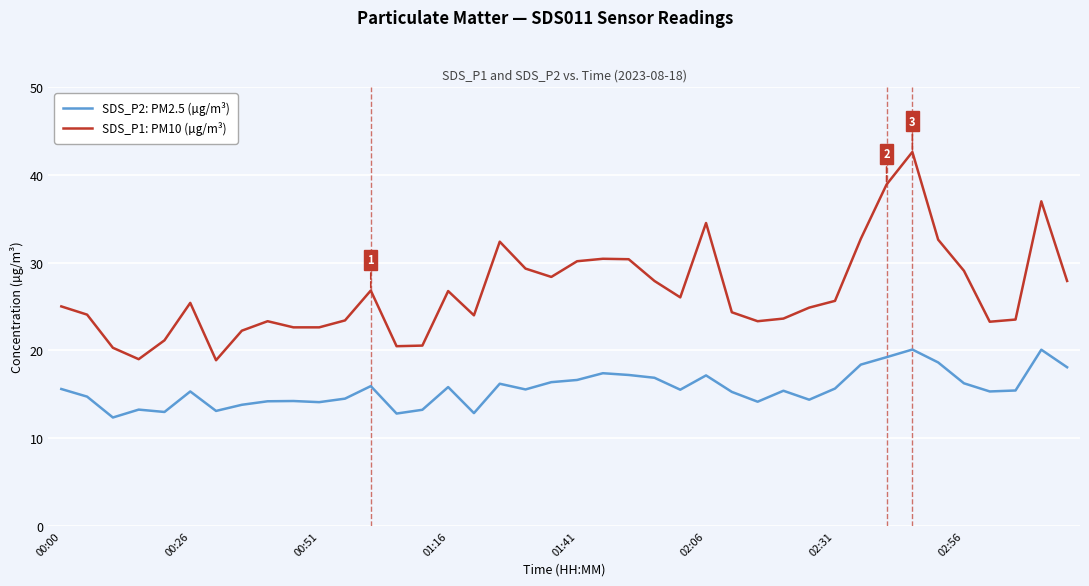

Which series has the largest range (max minus min)?

SDS_P1: PM10 (µg/m³)